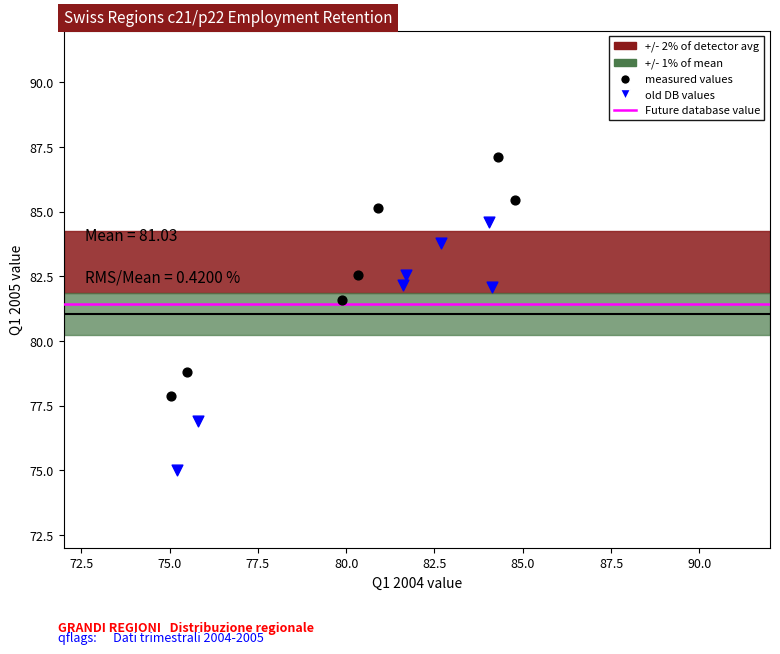

Which series contains the lowest Y value?

old DB values